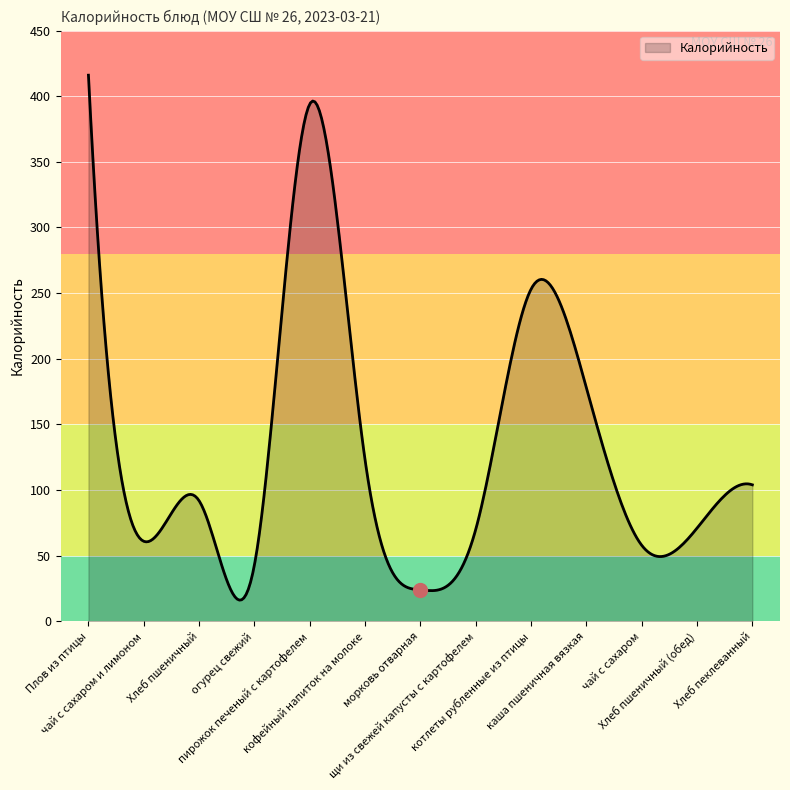

What is the difference between the maximum and minimum values?

399.8